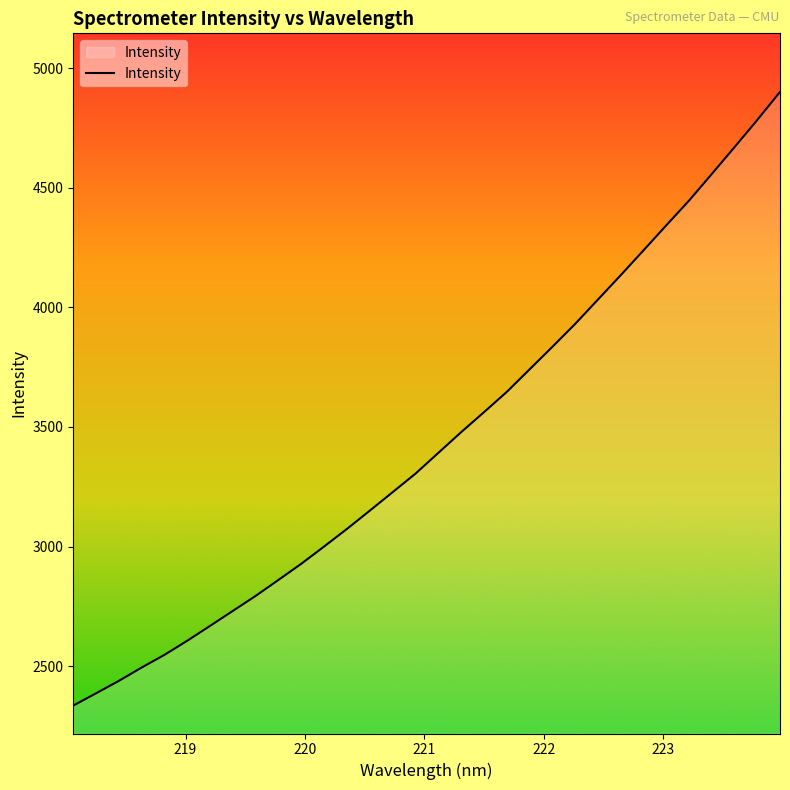

What is the greatest value displayed?

4900.4